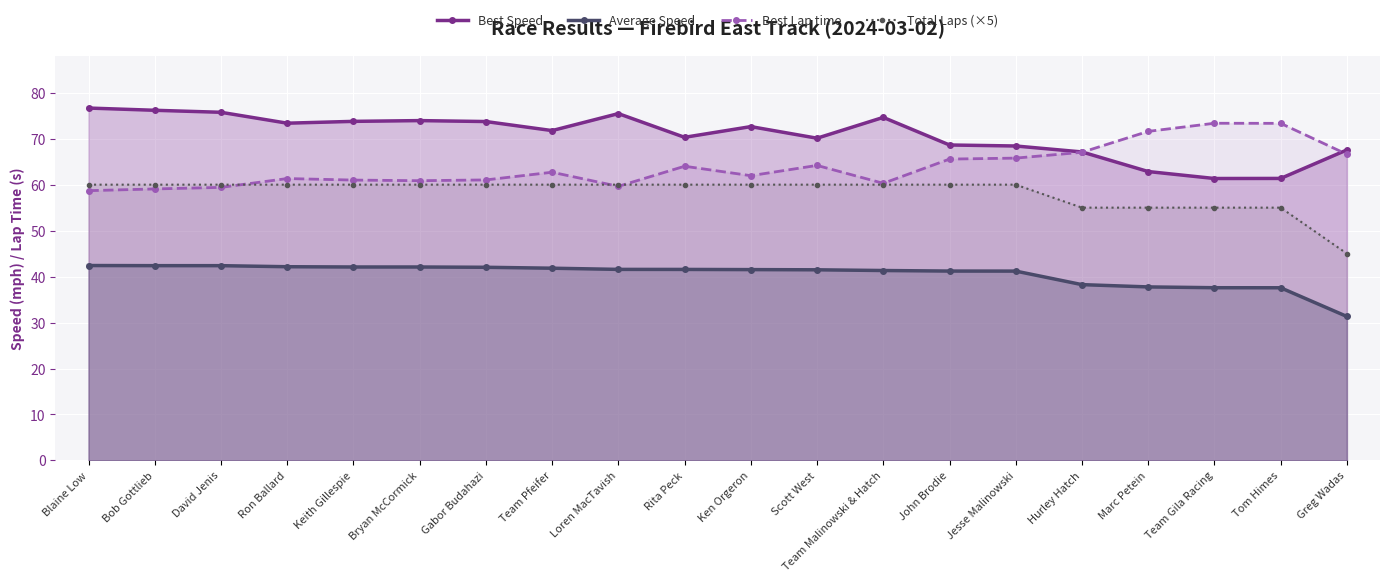

Between Gabor Budahazi and Ron Ballard, which is larger?

Gabor Budahazi